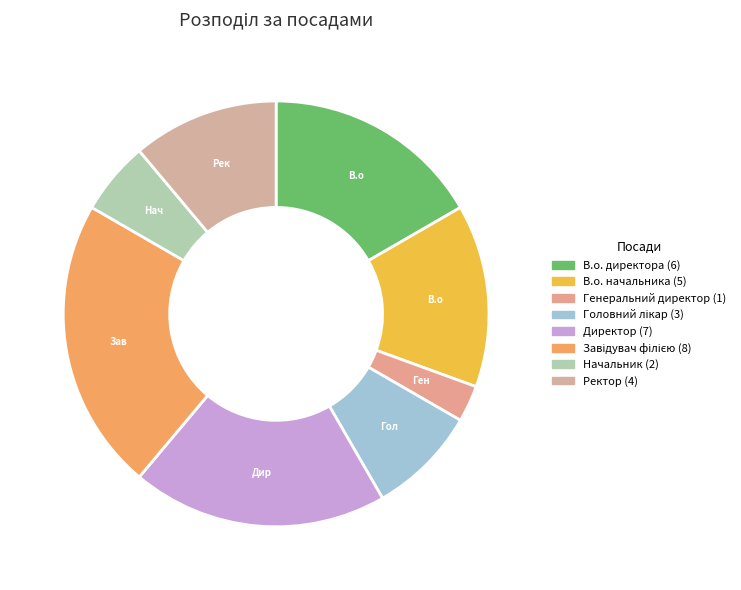

Count the number of slices in the pie.

8